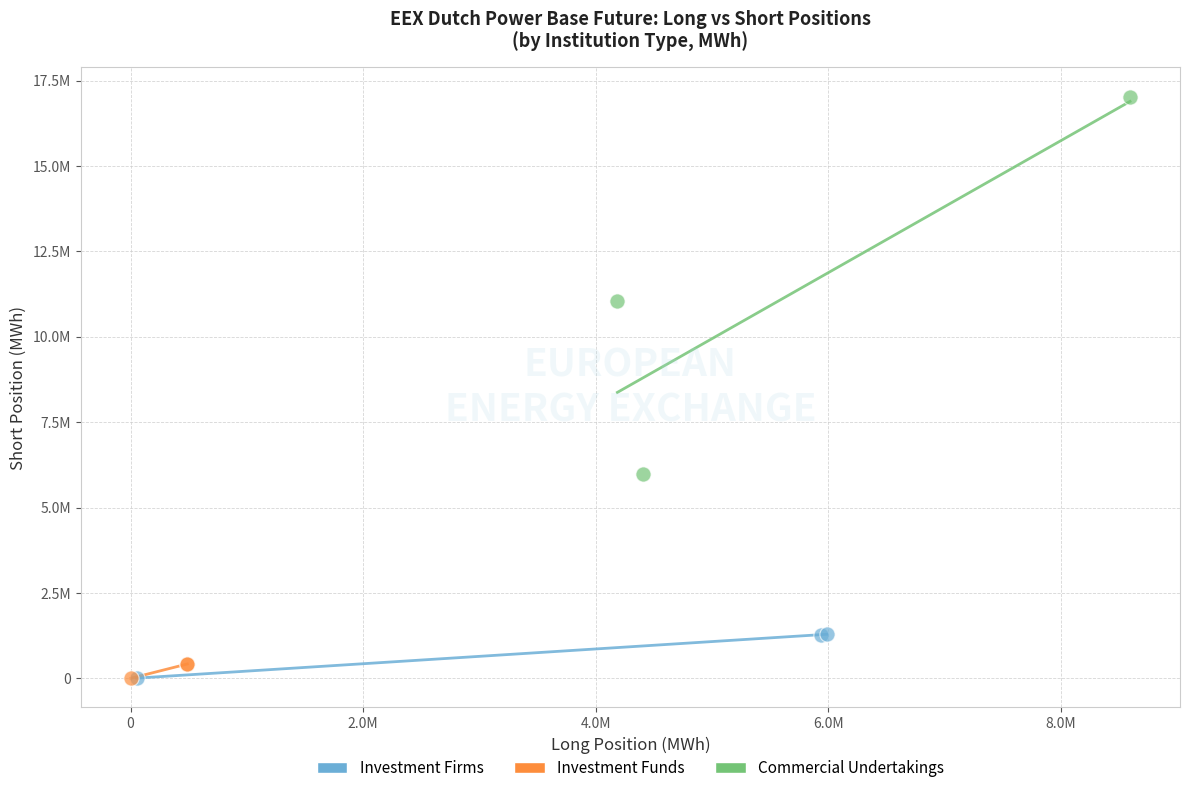

Which series has the widest spread of Y values?

Commercial Undertakings